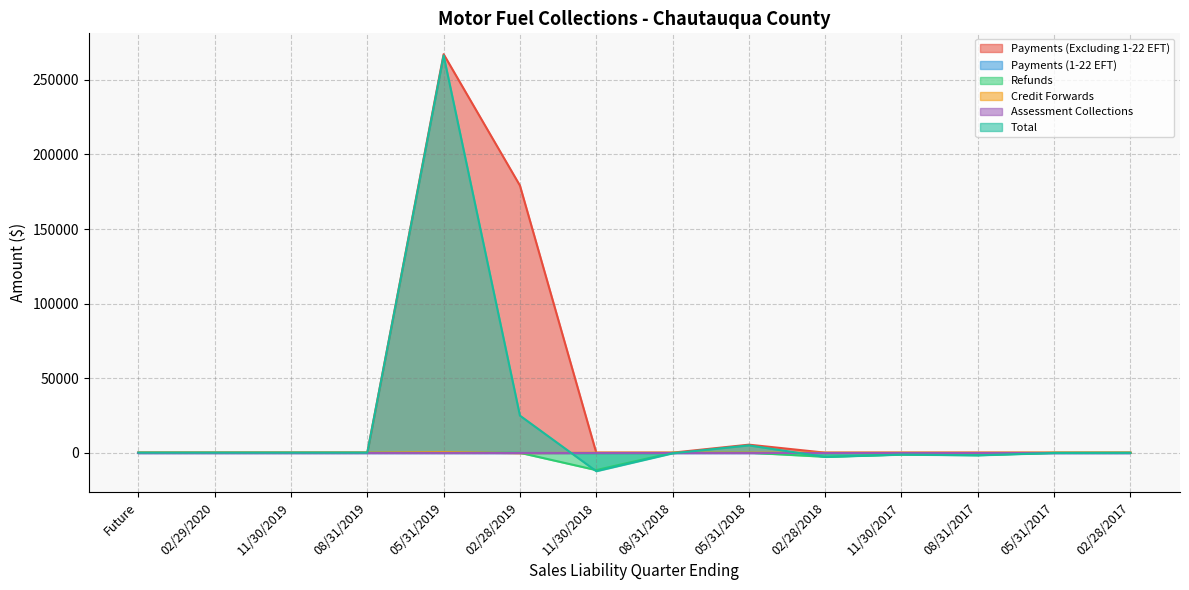

The Credit Forwards series shows 437.7 at 11/30/2017. True or false?

False